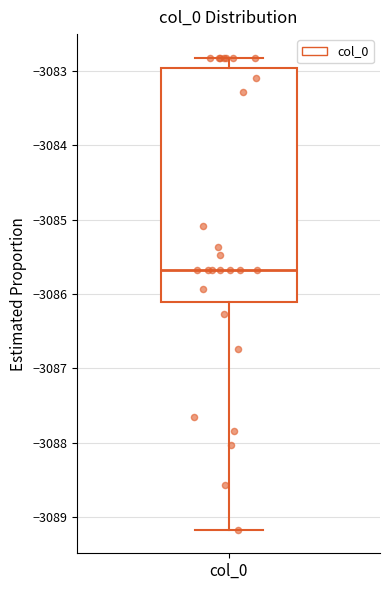

Read this box plot against the y-axis: the position of the median line, the range covered by the box, and the ends of both whiskers. The values are not printed on the chart, so give them approximately, as read against the axis.

median -3085.7, box -3086.1 to -3083.0, whiskers -3089.2 to -3082.8